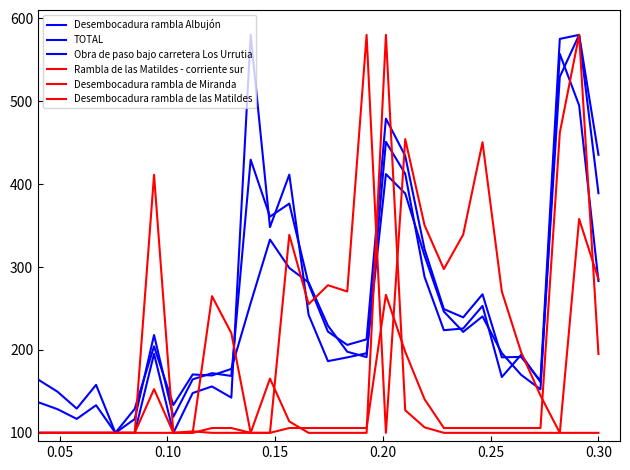

Is this an area chart (filled region under the line)?

No